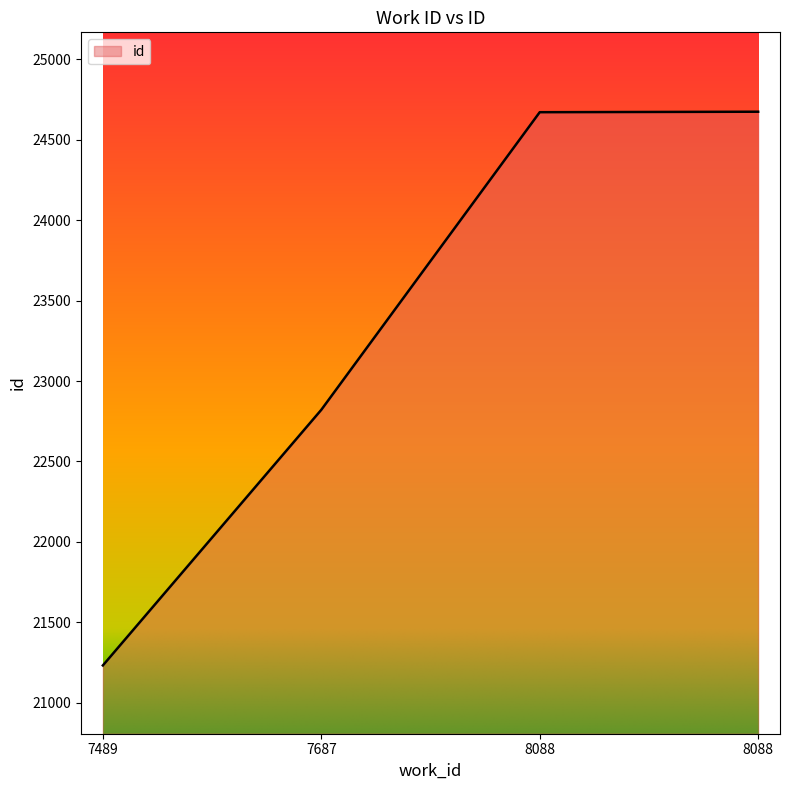

What is the average value?

23350